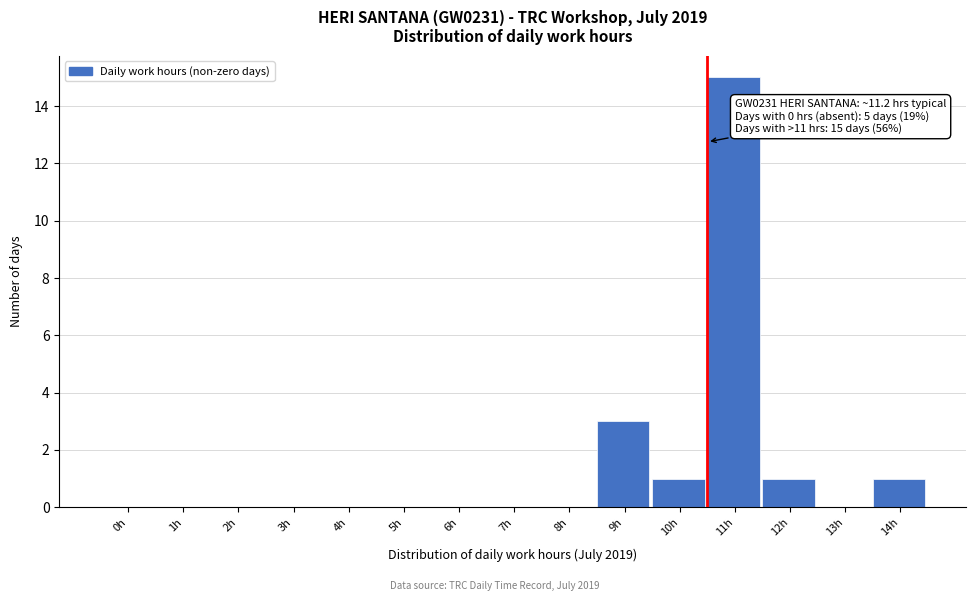

Reading left to right, extract all data points from this chart.

0h=0	1h=0	2h=0	3h=0	4h=0	5h=0	6h=0	7h=0	8h=0	9h=3	10h=1	11h=15	12h=1	13h=0	14h=1